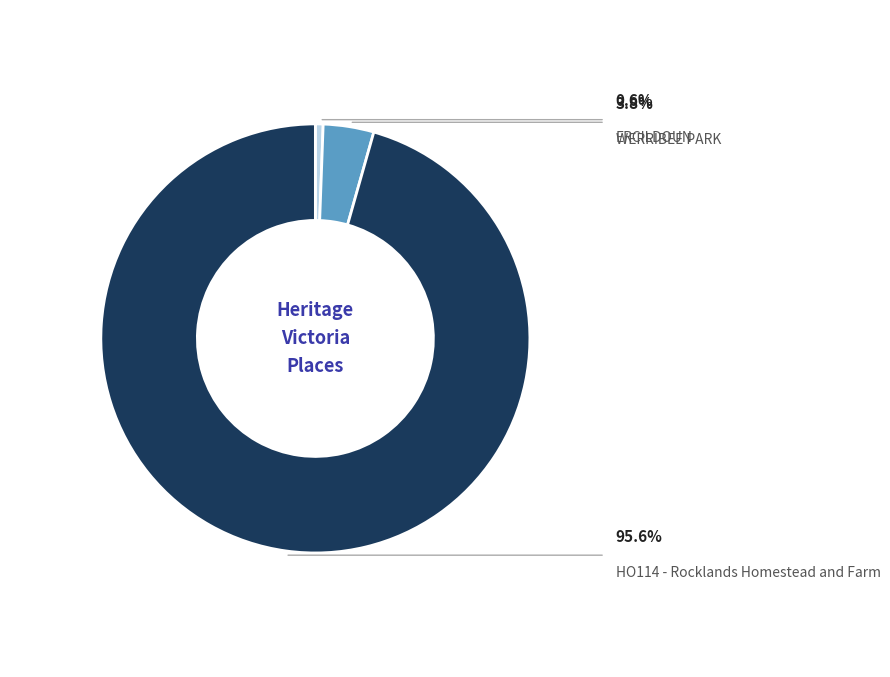

How much of the chart is everything except HO114 - Rocklands Homestead and Farm?

4.4%